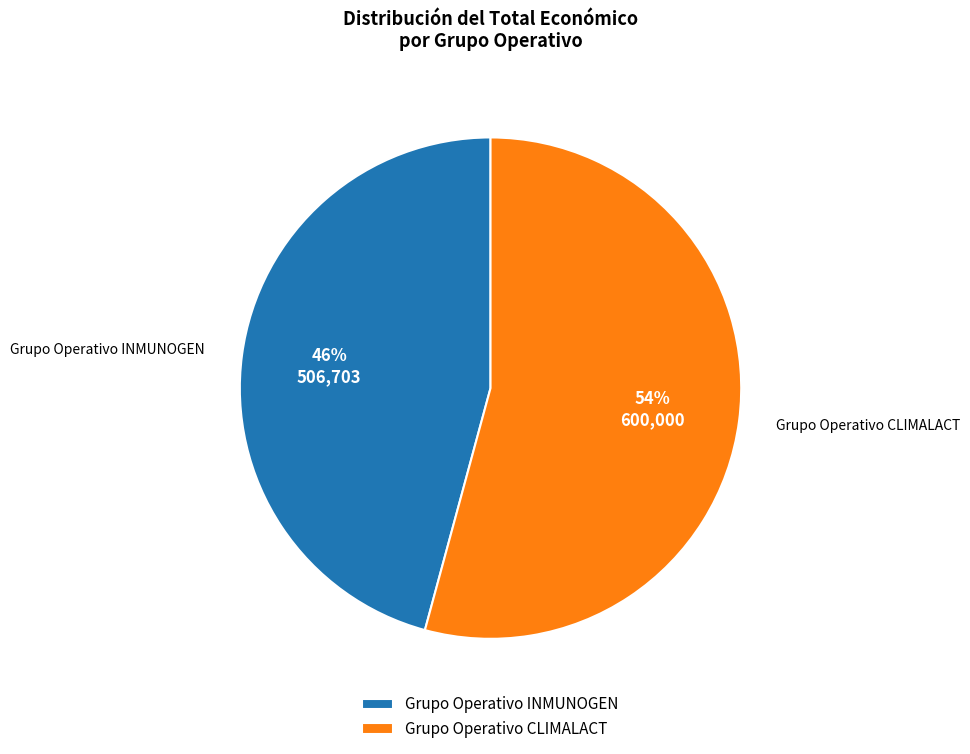

To the nearest percent, what is the combined percentage of Grupo Operativo CLIMALACT and Grupo Operativo INMUNOGEN?

100%